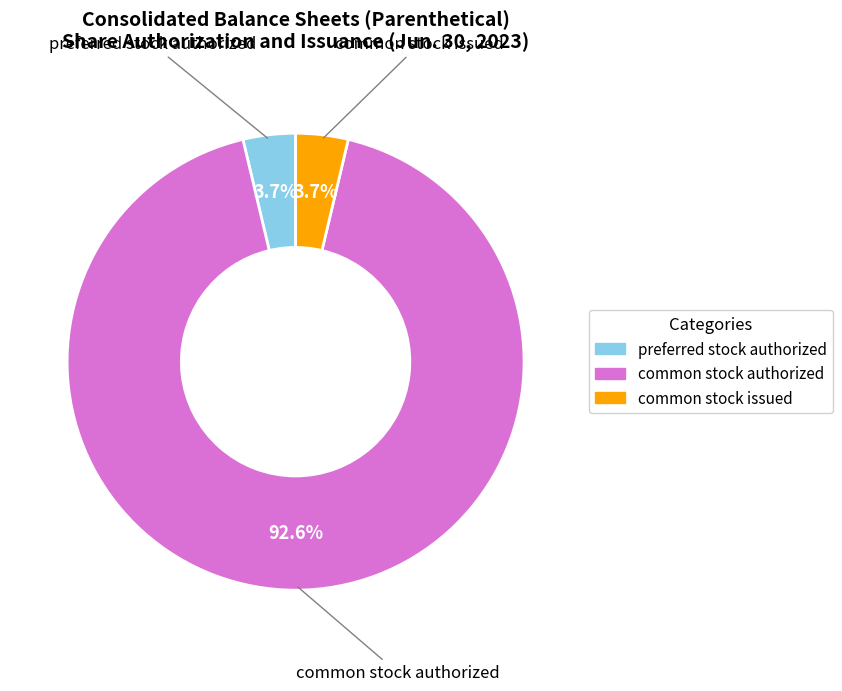

Is there any slice that represents more than half of the pie?

Yes